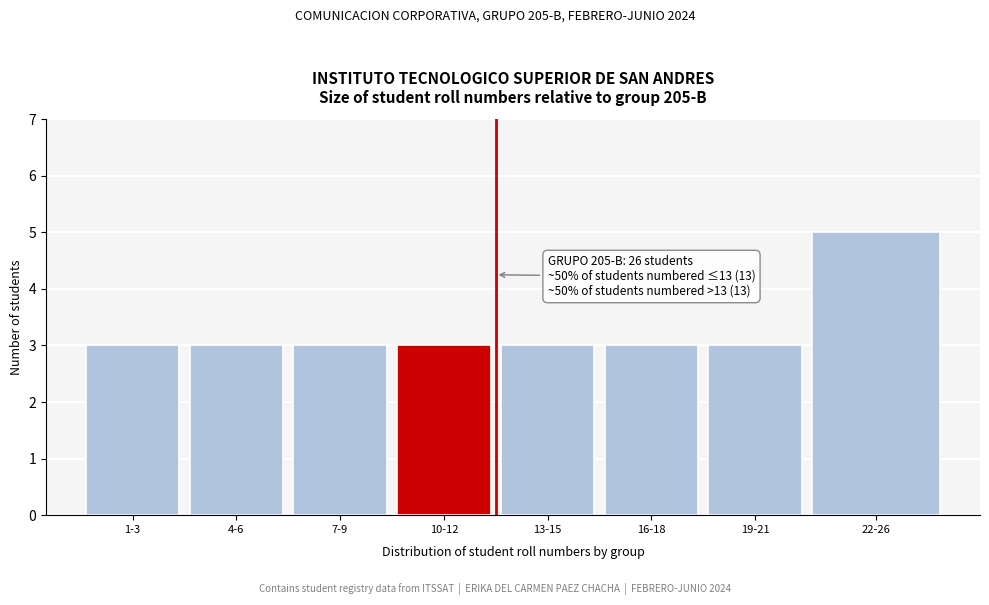

Reading left to right, what are all the values shown in this chart?

1-3=3	4-6=3	7-9=3	10-12=3	13-15=3	16-18=3	19-21=3	22-26=5